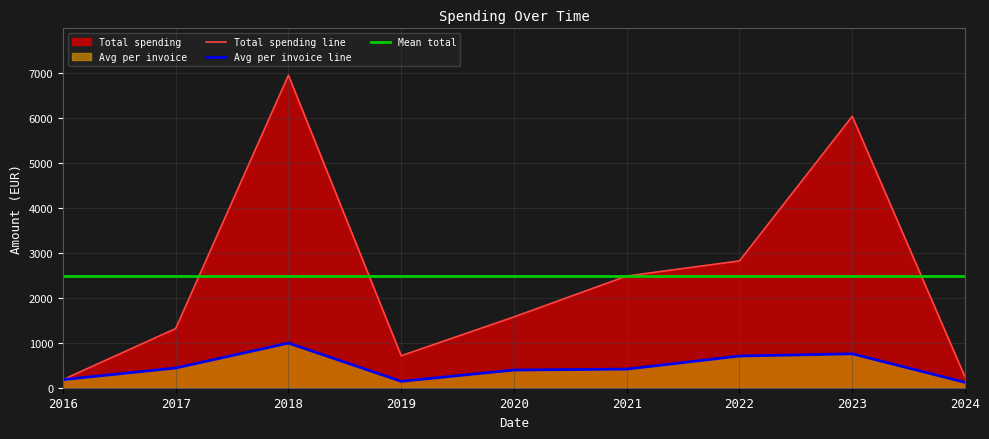

Is it true that Avg per invoice line equals 439.0 at 2017?

True